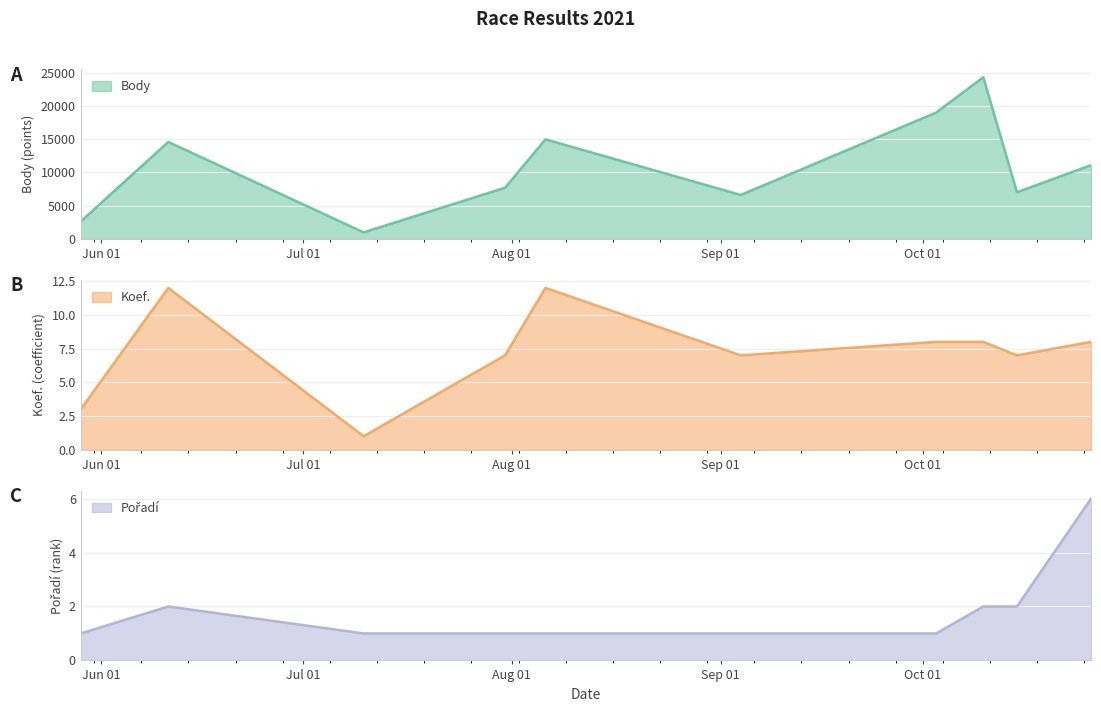

Does the chart display data point markers on the line(s)?

No